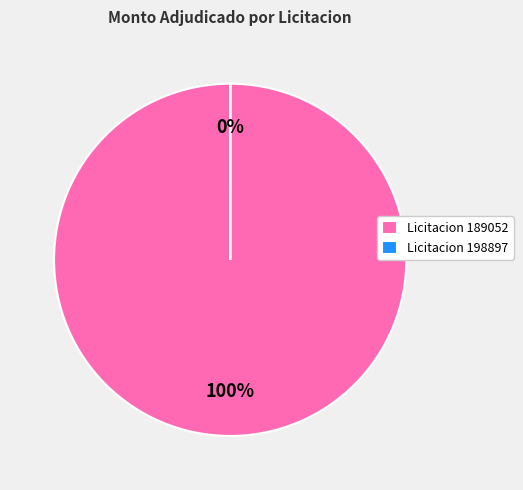

How many segments does this pie chart have?

2